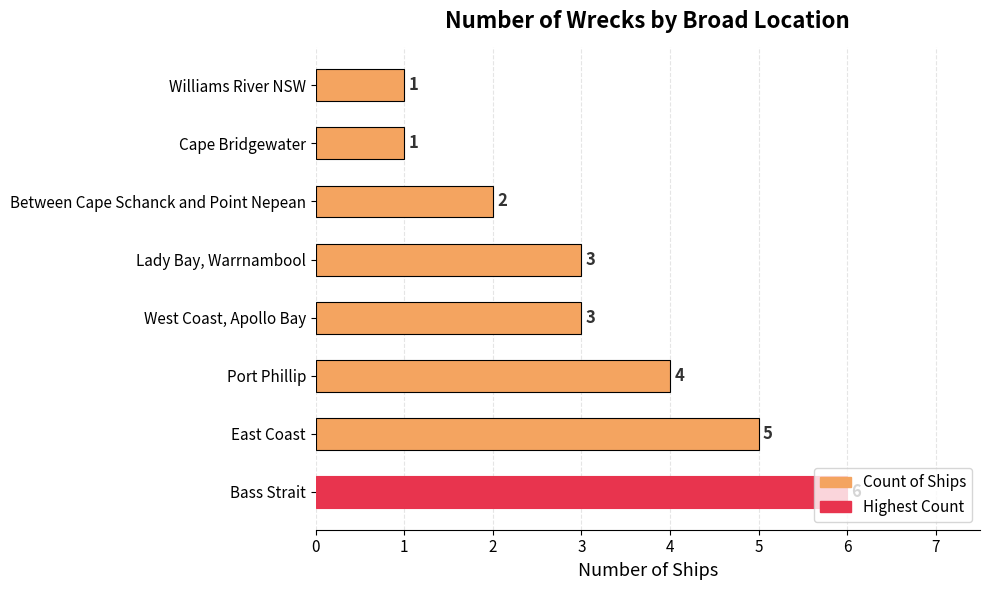

Which category has the highest value across all series?

Bass Strait